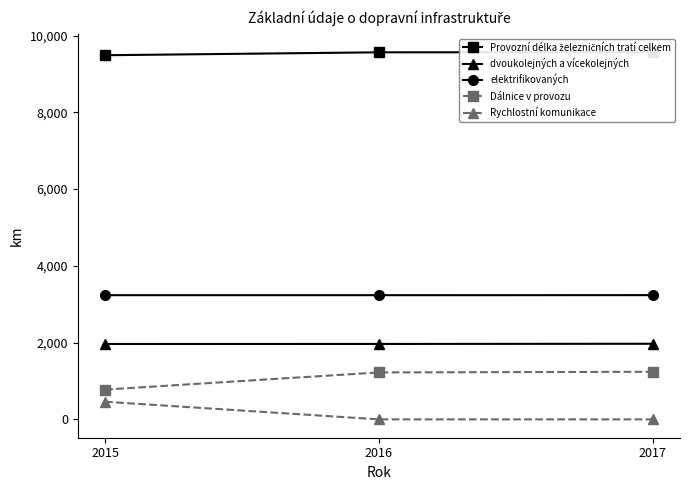

Rank the categories by dvoukolejných a vícekolejných value from highest to lowest.

2017, 2016, 2015